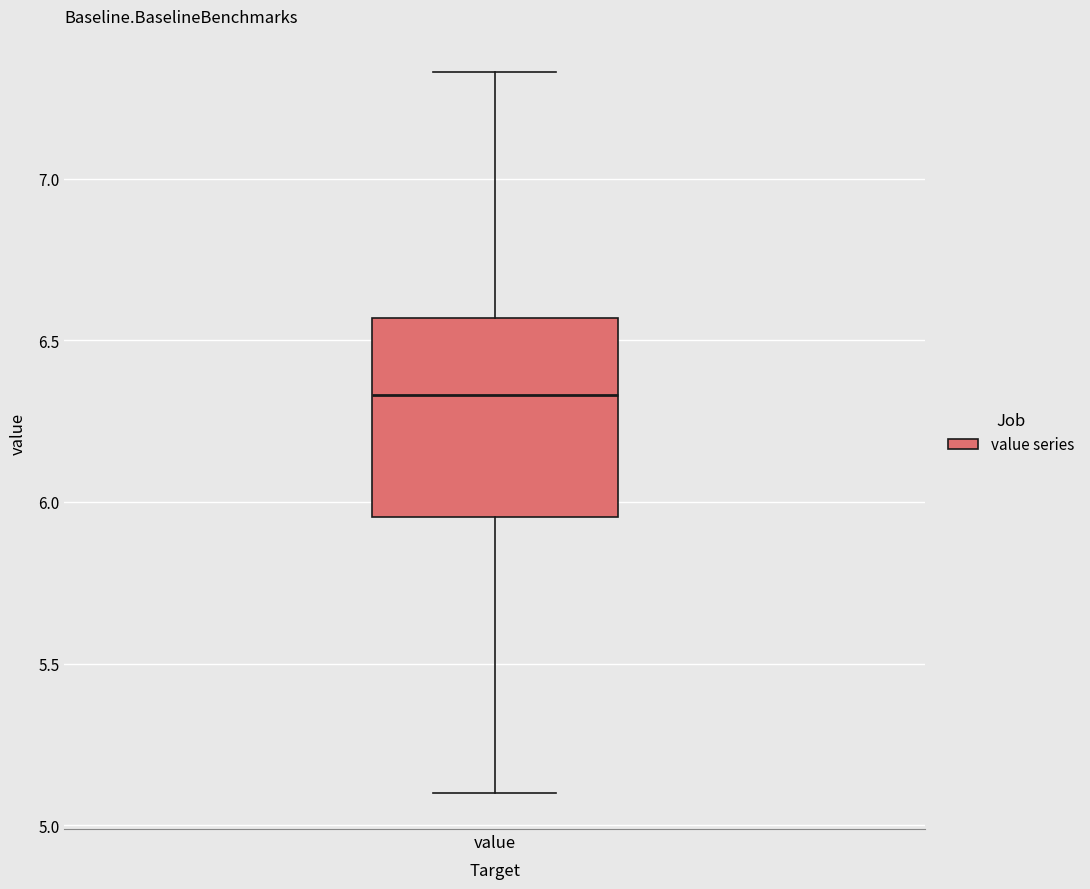

Where does the lower whisker of the box for value end on the y-axis? The values are not printed on the chart, so give them approximately, as read against the axis.

5.10